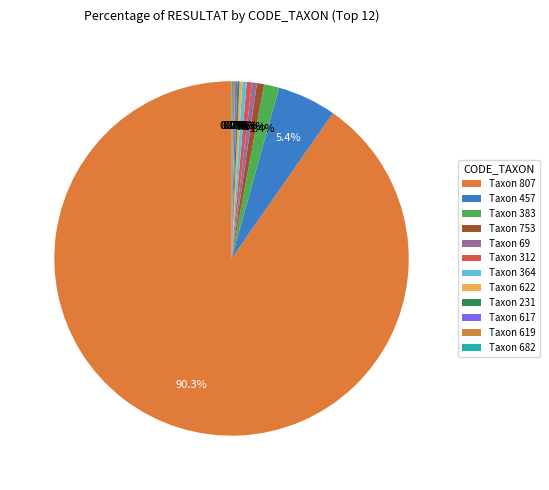

Rank the categories by value from highest to lowest.

807, 457, 383, 753, 69, 312, 364, 622, 231, 617, 619, 682